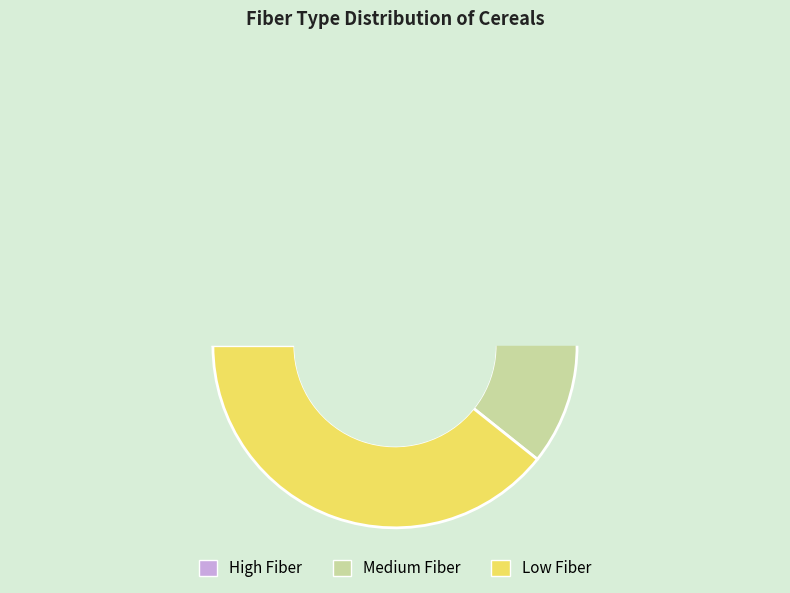

To the nearest percent, what portion does High Fiber represent?

26%